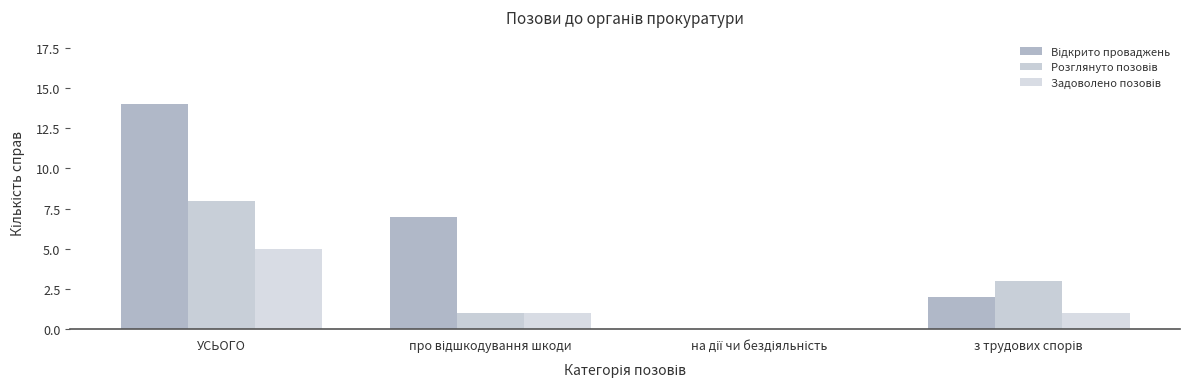

How many series are shown in this chart?

3